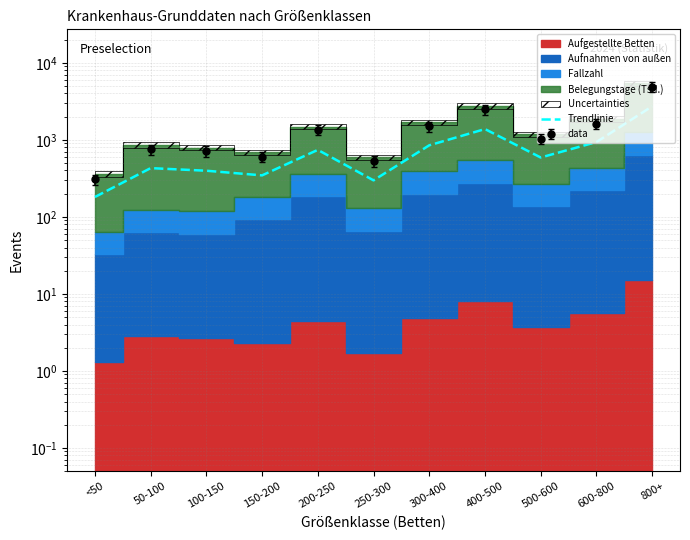

What is the value of the 11th point from the left?

2723.5